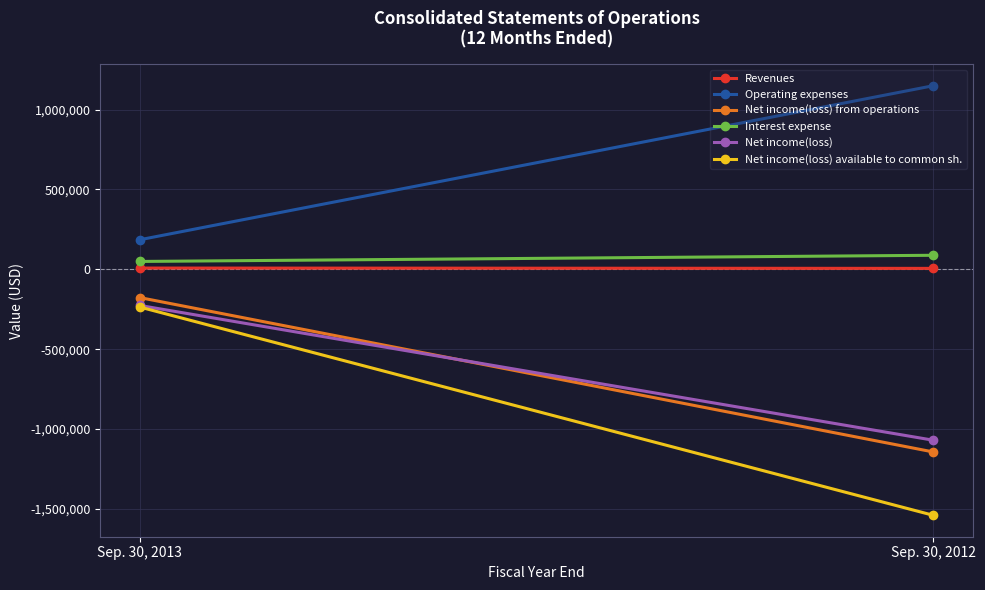

Reading right to left, list all the values displayed in this chart.

Revenues: 5714	7787
Operating expenses: 1148760	185046
Net income(loss) from operations: -1143046	-177259
Interest expense: 87698	49093
Net income(loss): -1069579	-226352
Net income(loss) available to common sh.: -1539443	-236396